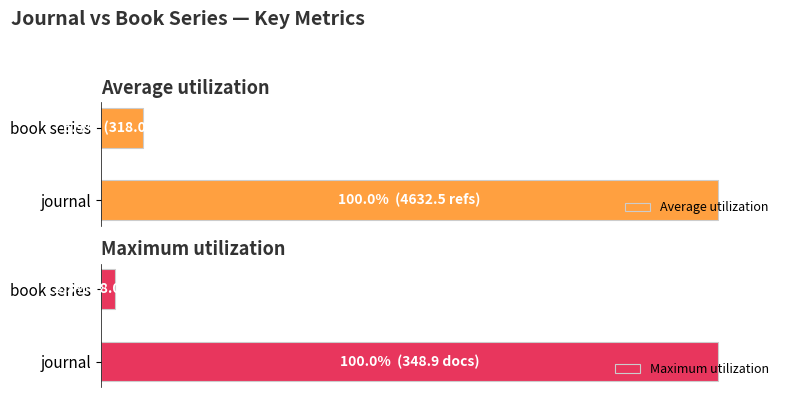

What is the maximum value shown in the chart?

100.0